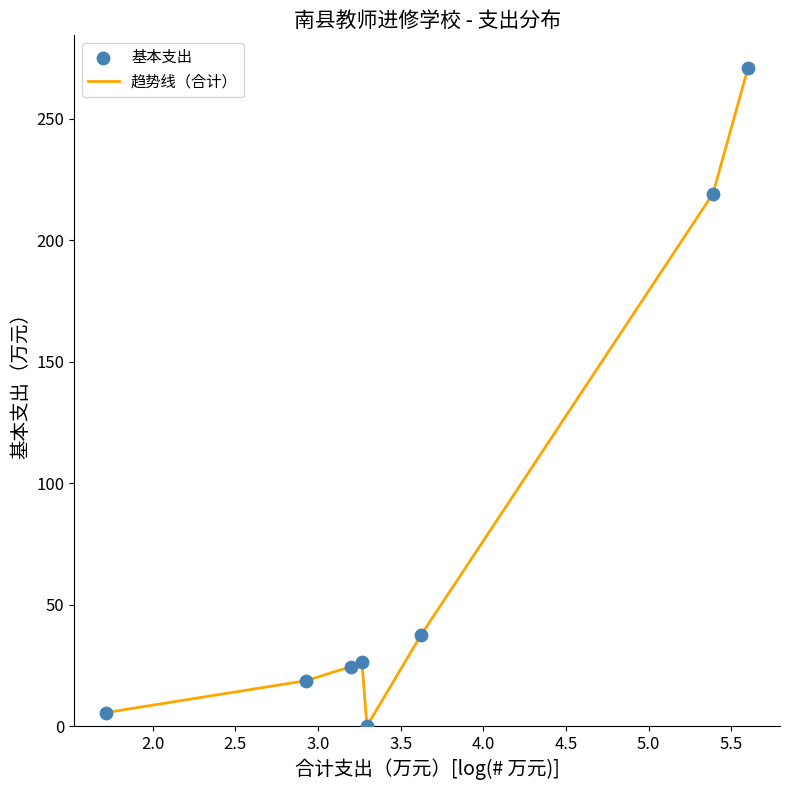

What is the greatest value displayed?

270.9